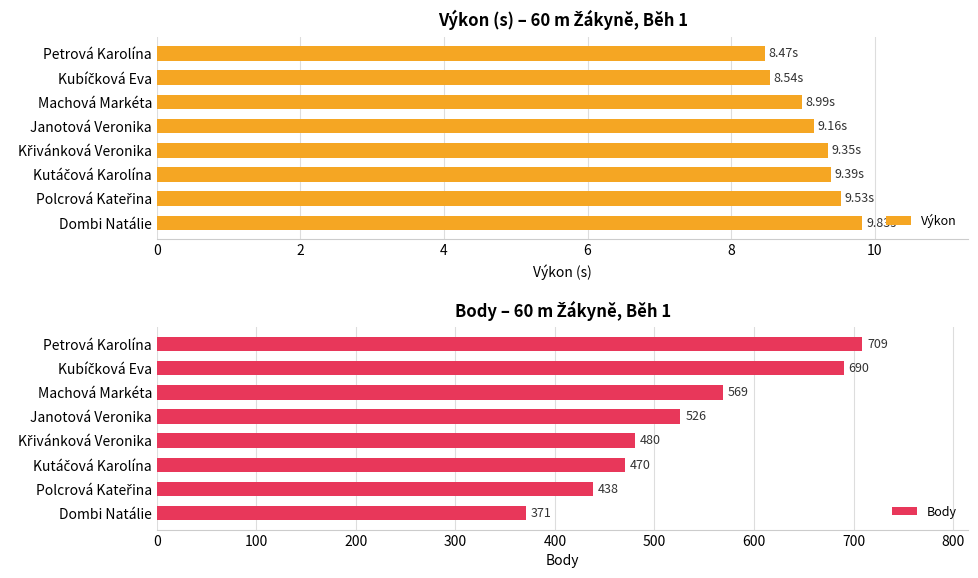

Reading left to right, what are all the values shown in this chart?

Výkon: 8.5	8.5	9.0	9.2	9.3	9.4	9.5	9.8
Body: 709.0	690.0	569.0	526.0	480.0	470.0	438.0	371.0